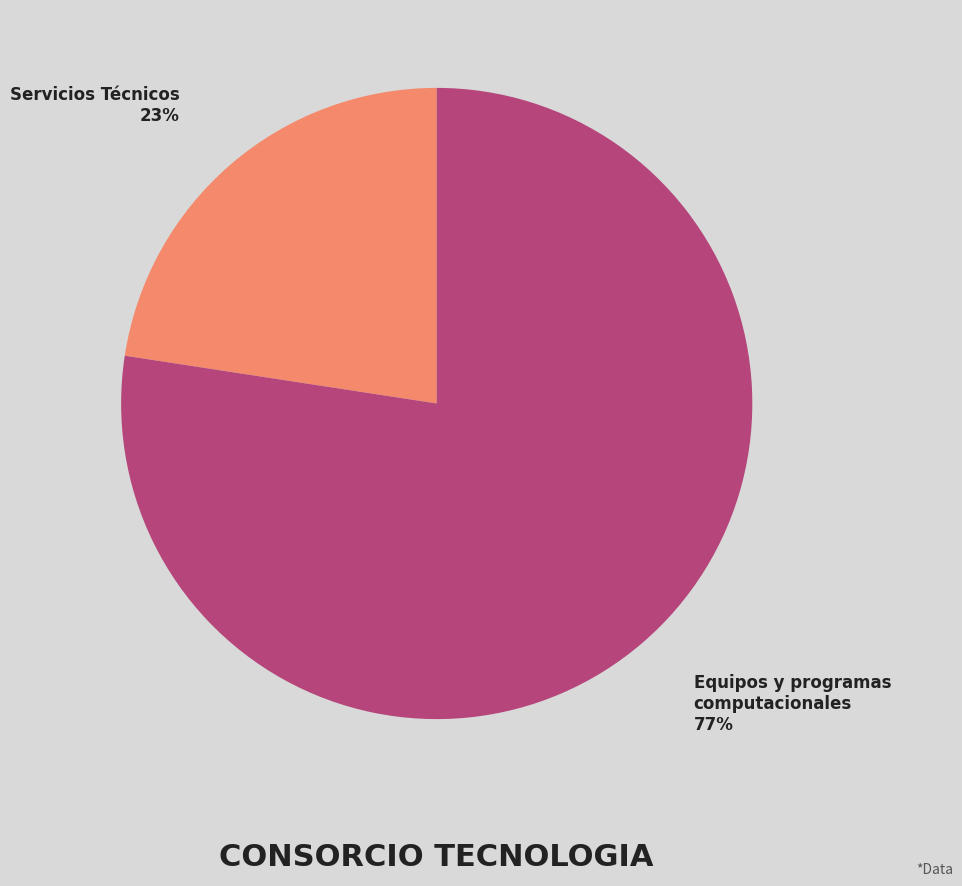

The Servicios Técnicos slice represents 23% of the pie. True or false?

True